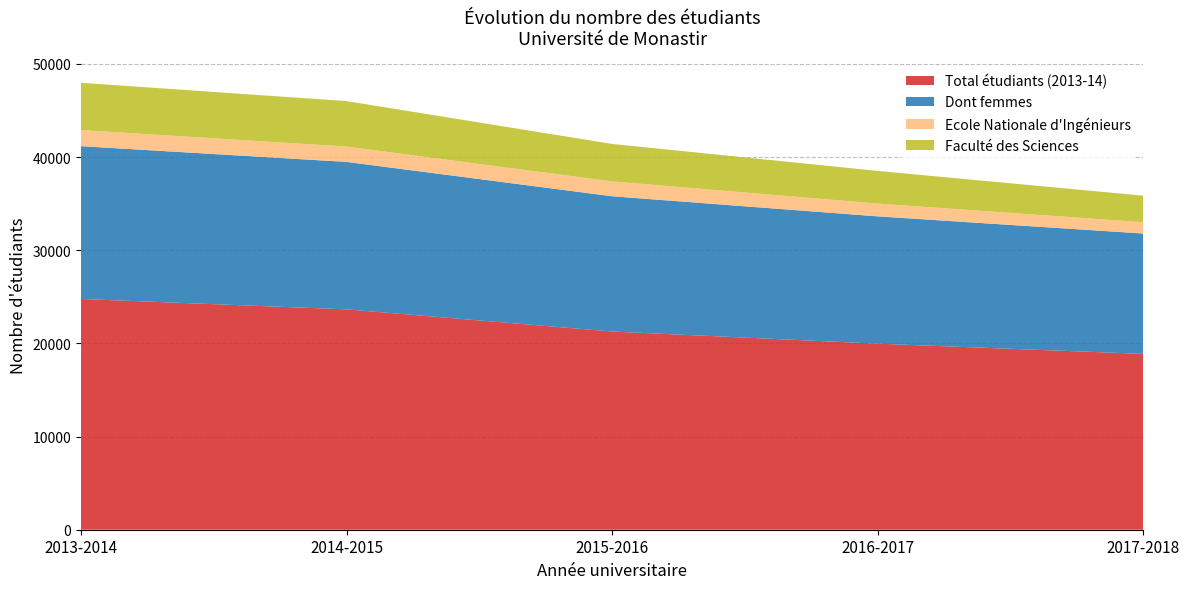

Reading left to right, what are all the values shown in this chart?

Total étudiants (2013-14): 2013-2014=24773	2014-2015=23656	2015-2016=21278	2016-2017=19973	2017-2018=18876
Dont femmes: 2013-2014=16403	2014-2015=15831	2015-2016=14521	2016-2017=13667	2017-2018=12922
Ecole Nationale d'Ingénieurs: 2013-2014=1737	2014-2015=1648	2015-2016=1596	2016-2017=1374	2017-2018=1215
Faculté des Sciences: 2013-2014=5066	2014-2015=4880	2015-2016=4020	2016-2017=3505	2017-2018=2847